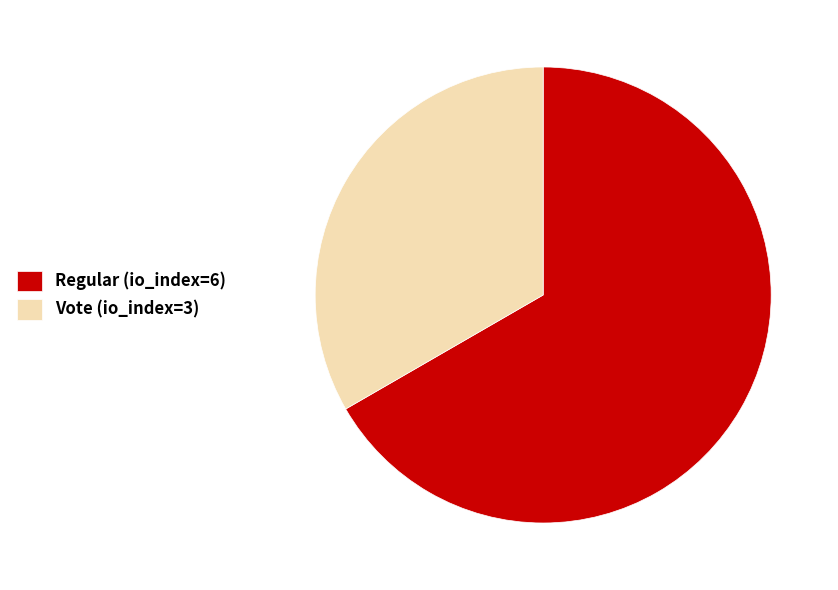

What is the smallest slice in the pie chart?

Vote (io_index=3)